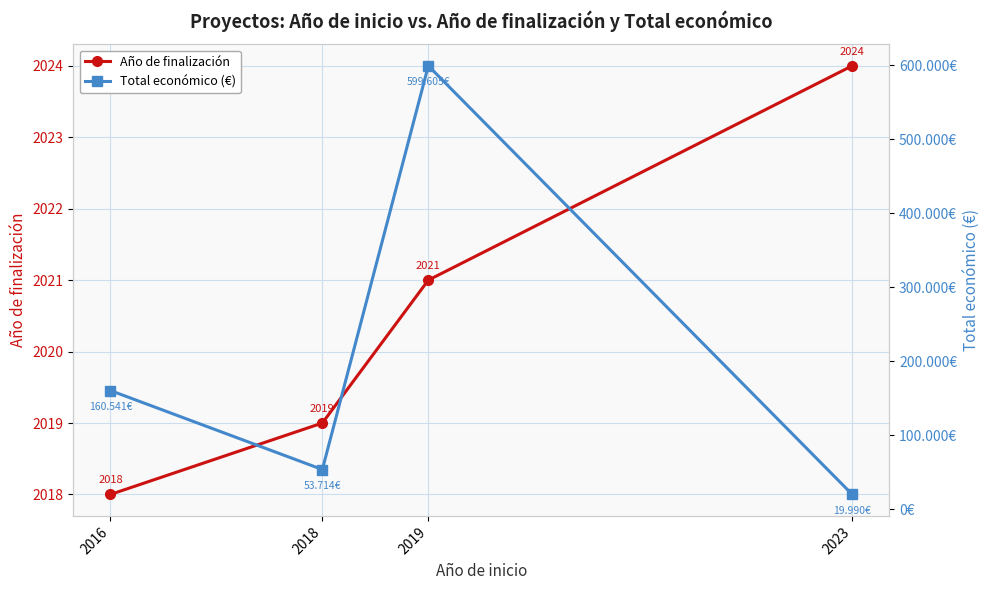

Which series has the largest total across all categories?

Total económico (€)